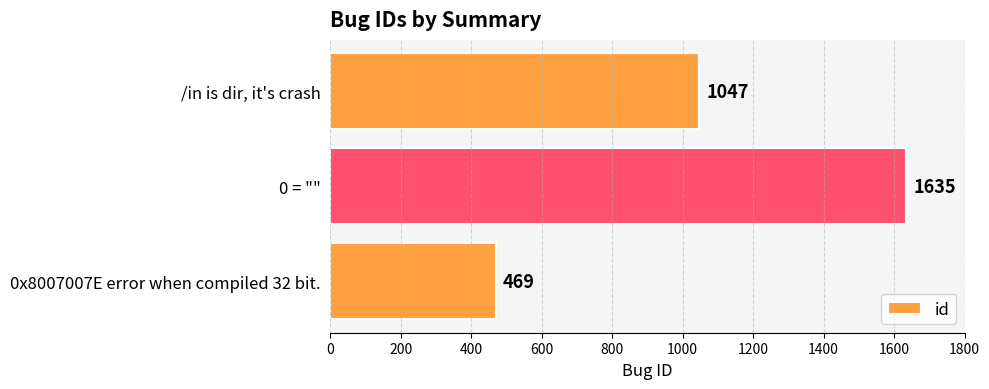

How many bars are there in total?

3